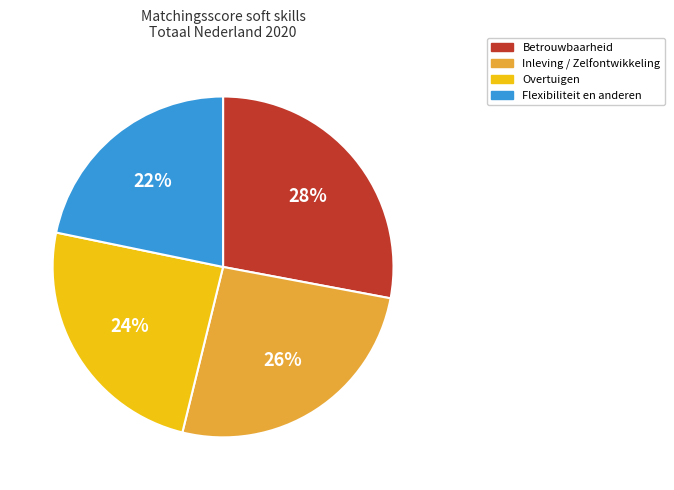

To the nearest percent, what is the difference between the largest and smallest slice percentages?

6%